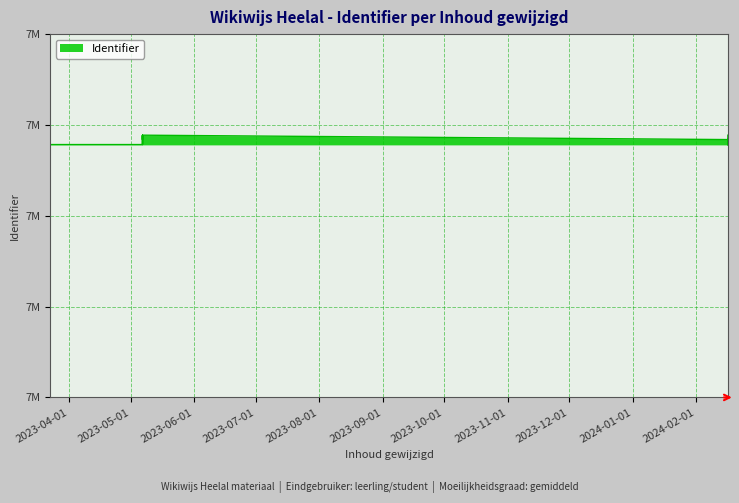

Reading right to left, transcribe all the data shown in this chart.

7520728	7520722	7520721	7520720	7520061	7520808	7502159	7520040	7520462	7501517	7512009	7502154	7511855	7502144	7512255	7502142